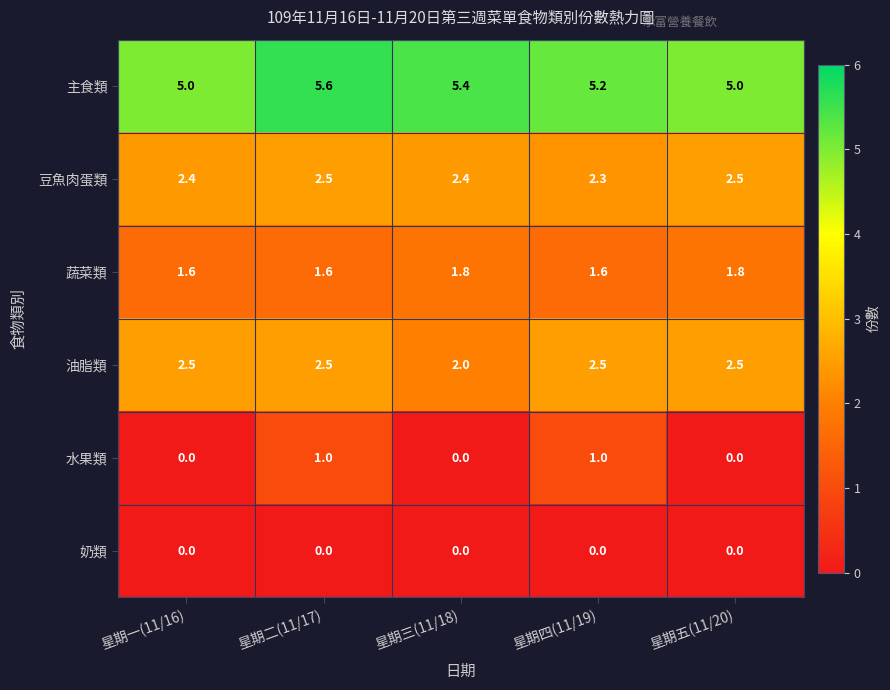

Is it true that 蔬菜類 equals 1.8 at 星期三(11/18)?

True